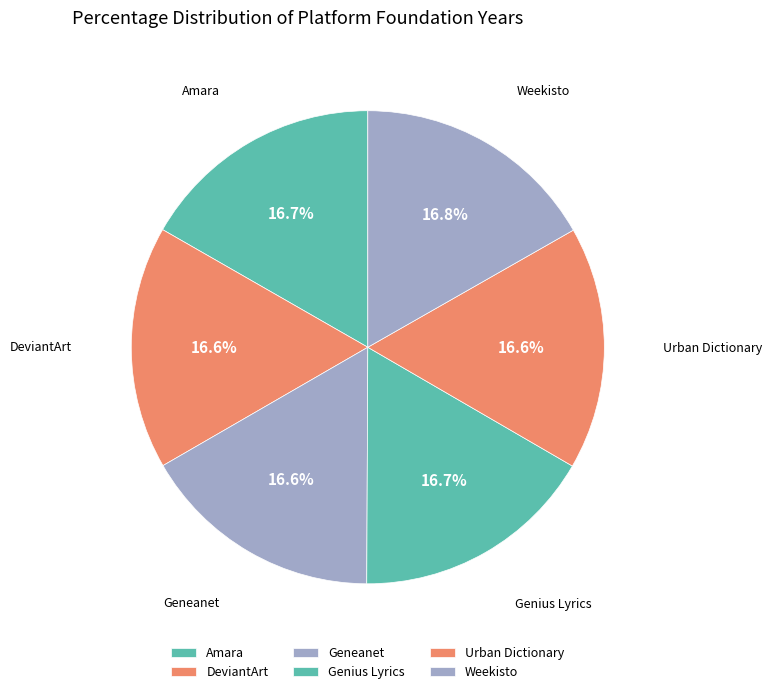

What is the ratio of the value at Weekisto to the value at Urban Dictionary?

1.0